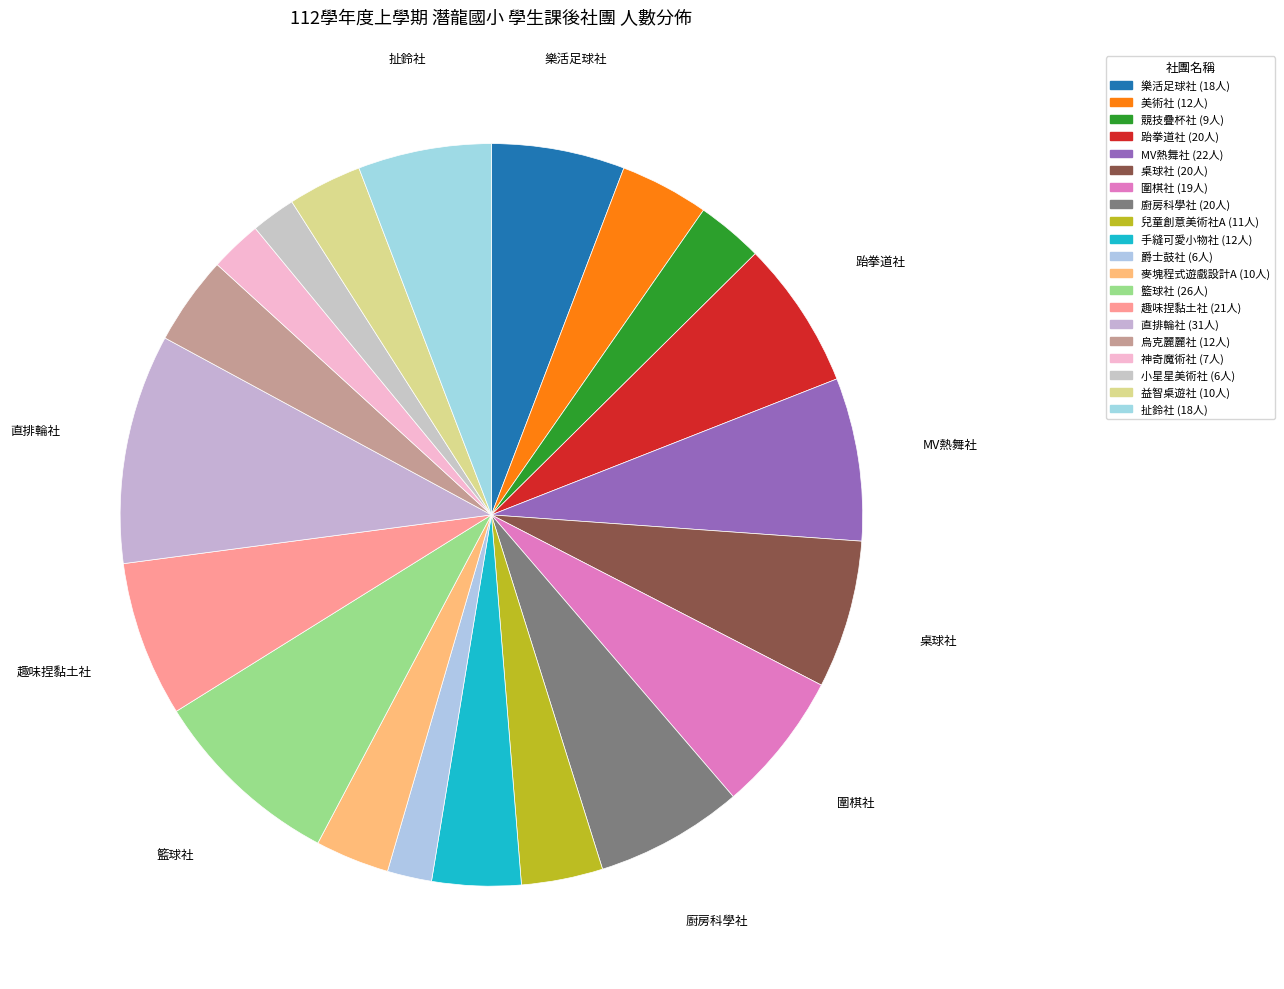

Count the number of slices in the pie.

20